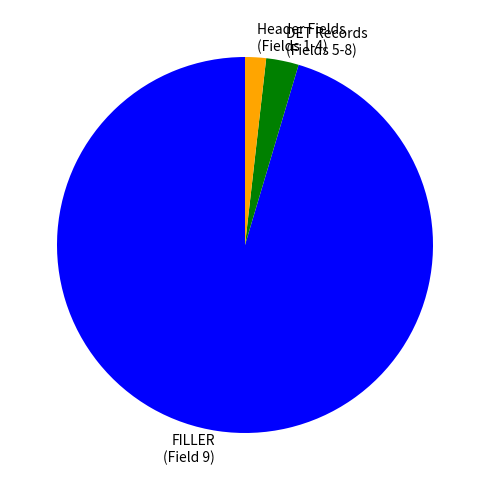

Which category has the smallest portion of the pie?

Header Fields (Fields 1-4)